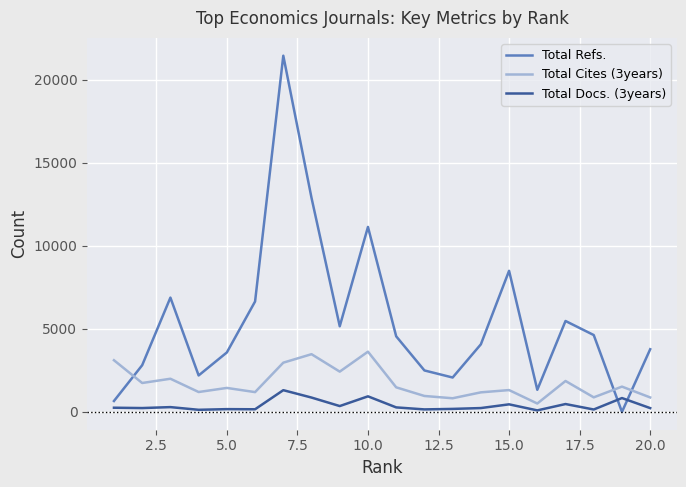

Which series has the largest total across all categories?

Total Refs.